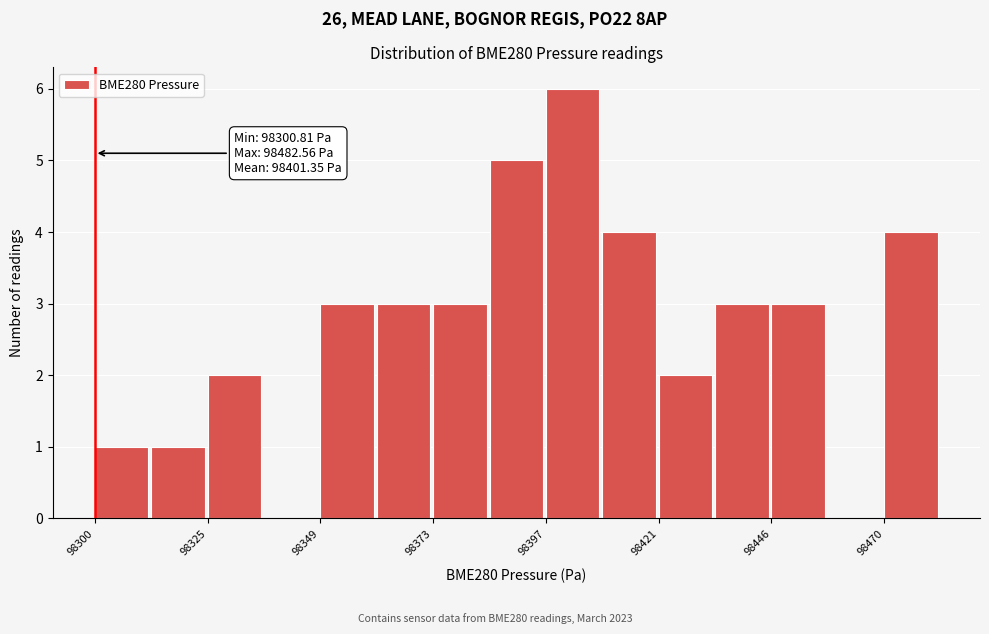

Read against the x-axis, roughly where is the centre of the tallest bar?

98405